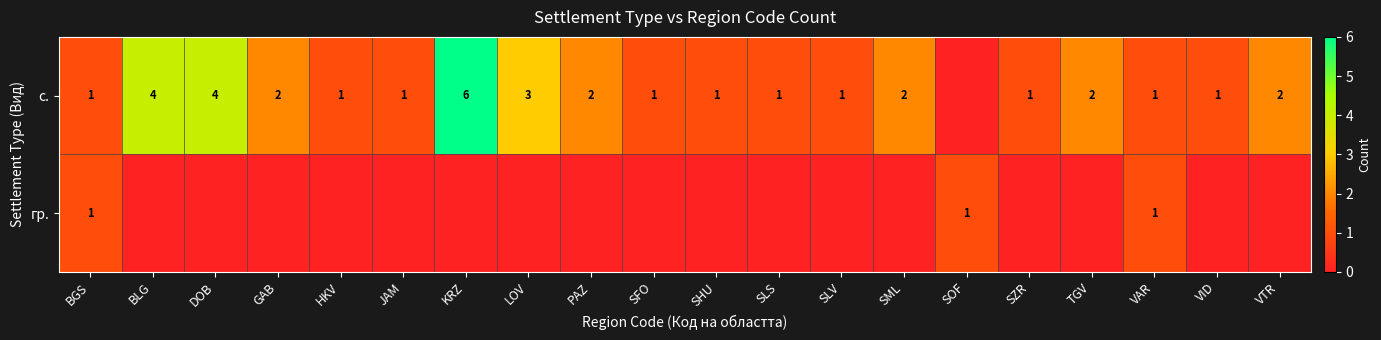

At SFO, list the series in order from largest to smallest.

row_0, row_1